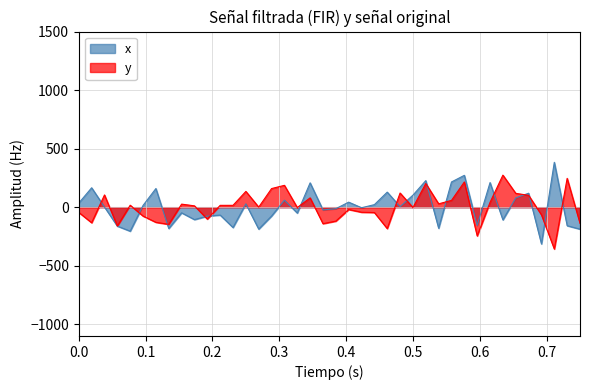

Which series has the widest spread of values?

x